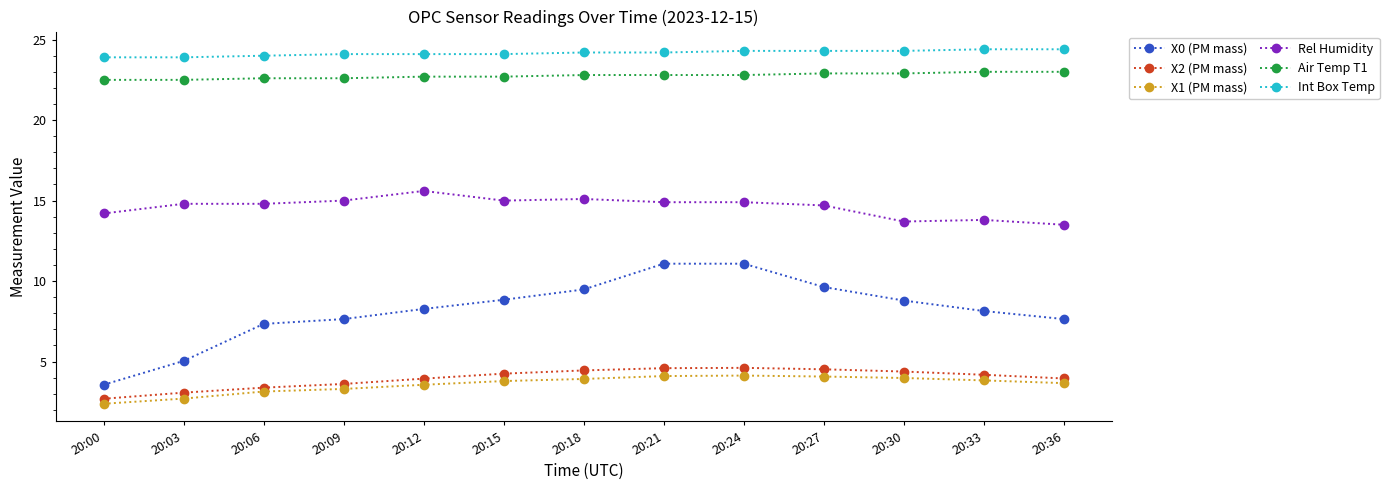

True or false: X2 (PM mass) and Rel Humidity intersect in this chart.

False